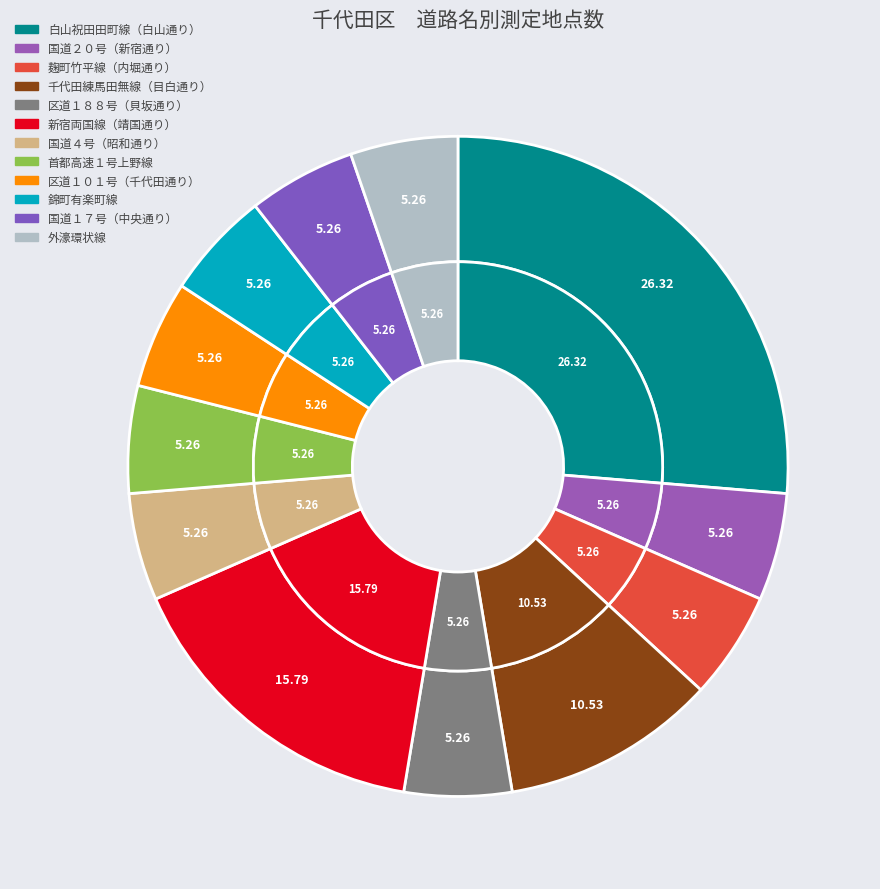

To the nearest percent, what is the average slice percentage?

8%